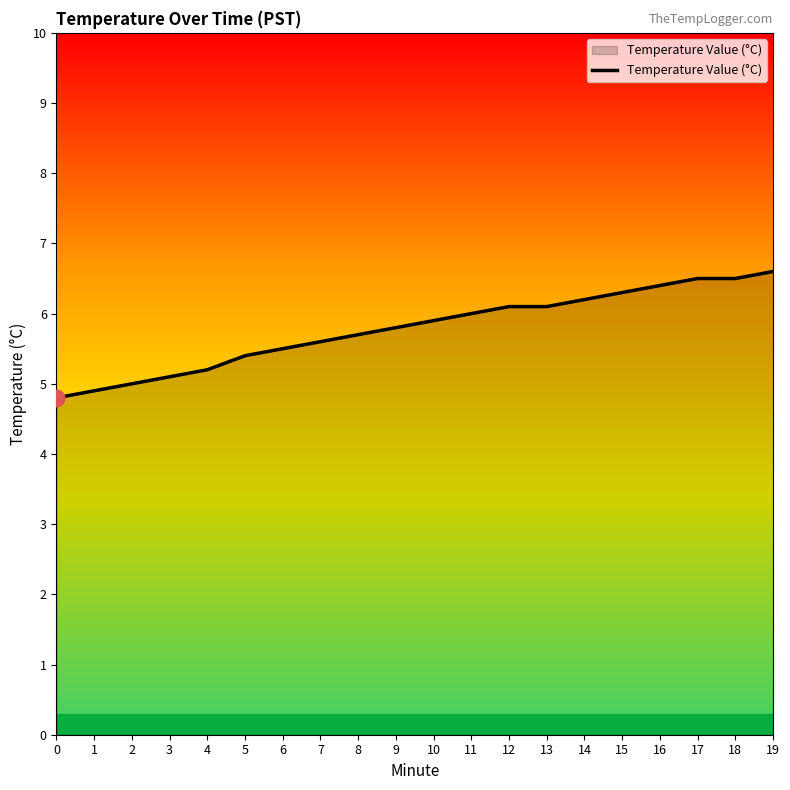

The chart shows a value of 10.8 at 17. True or false?

False